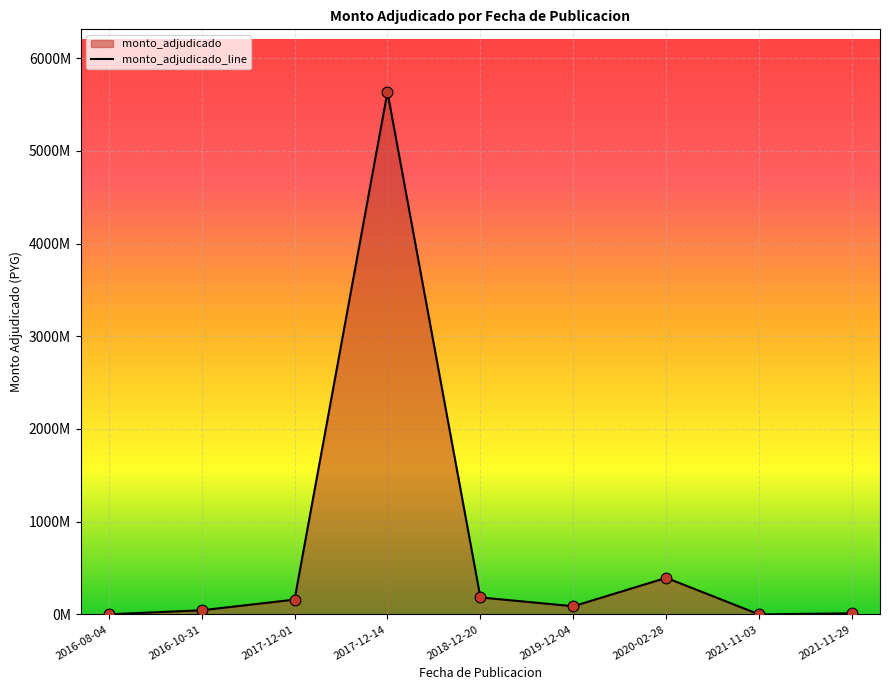

What is the change in value from 2016-10-31 to 2017-12-14?

+5589385500